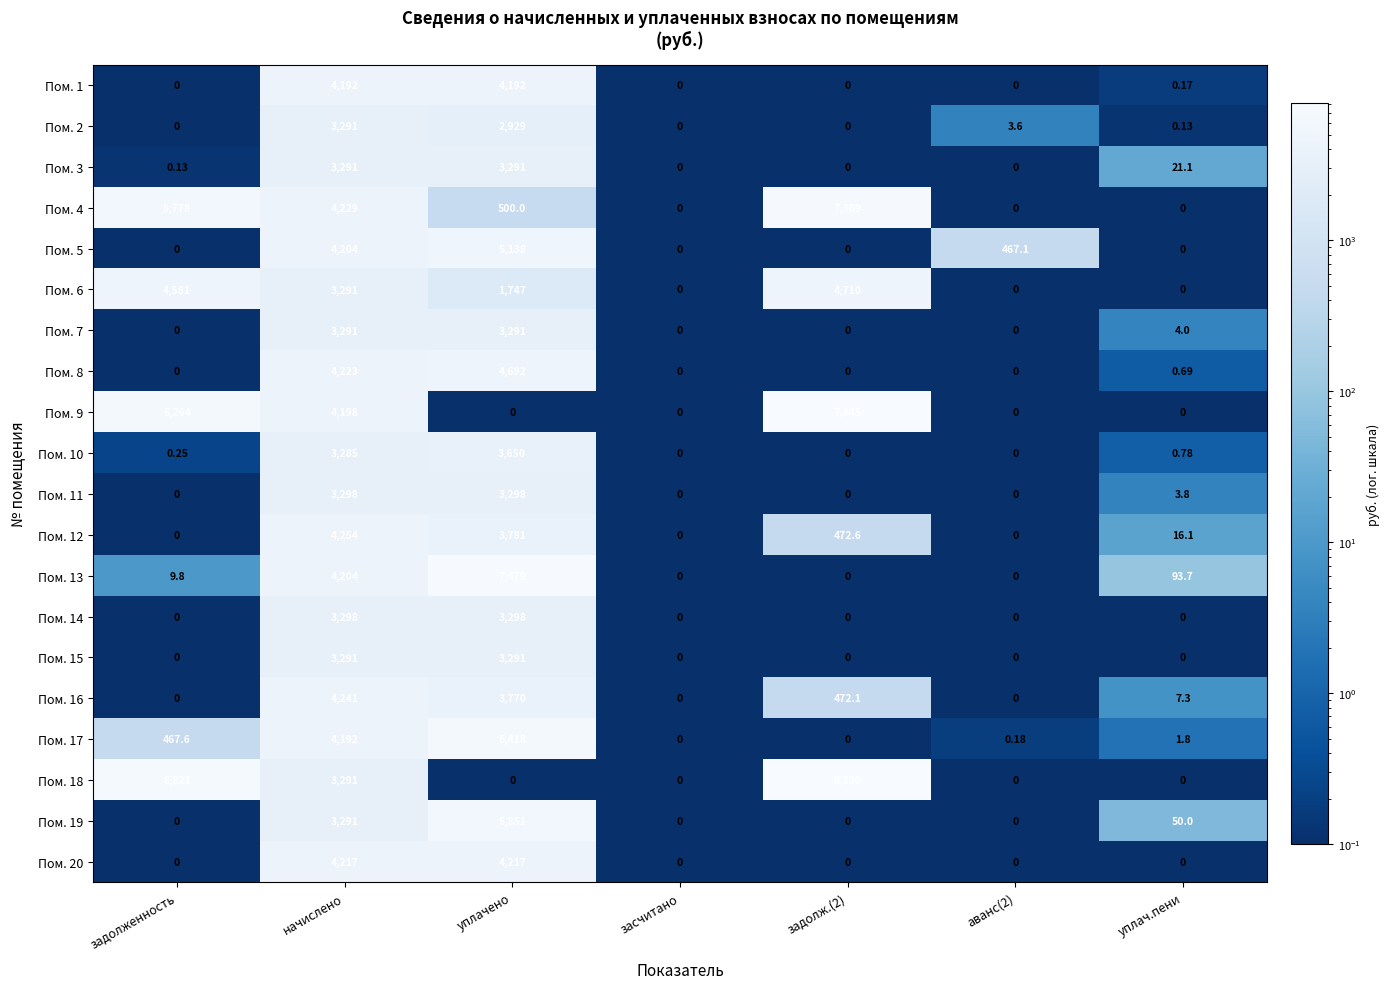

At which category is the sum across all series the highest?

начислено